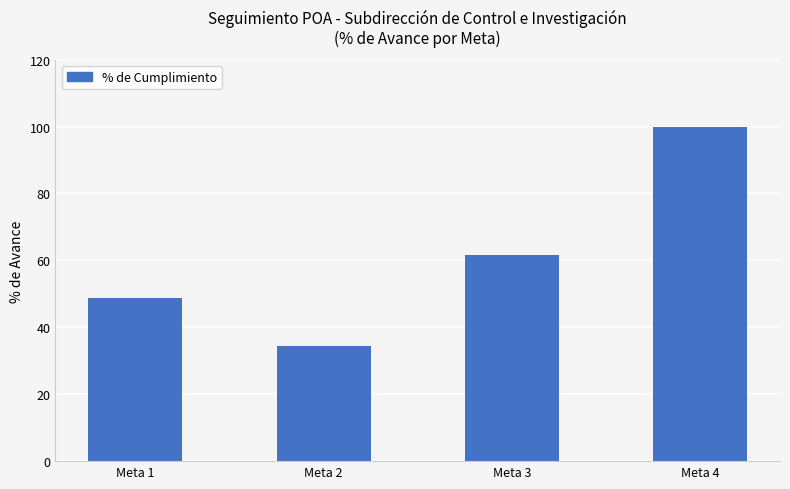

Reading right to left, extract all data points from this chart.

100.0	61.5	34.5	48.9